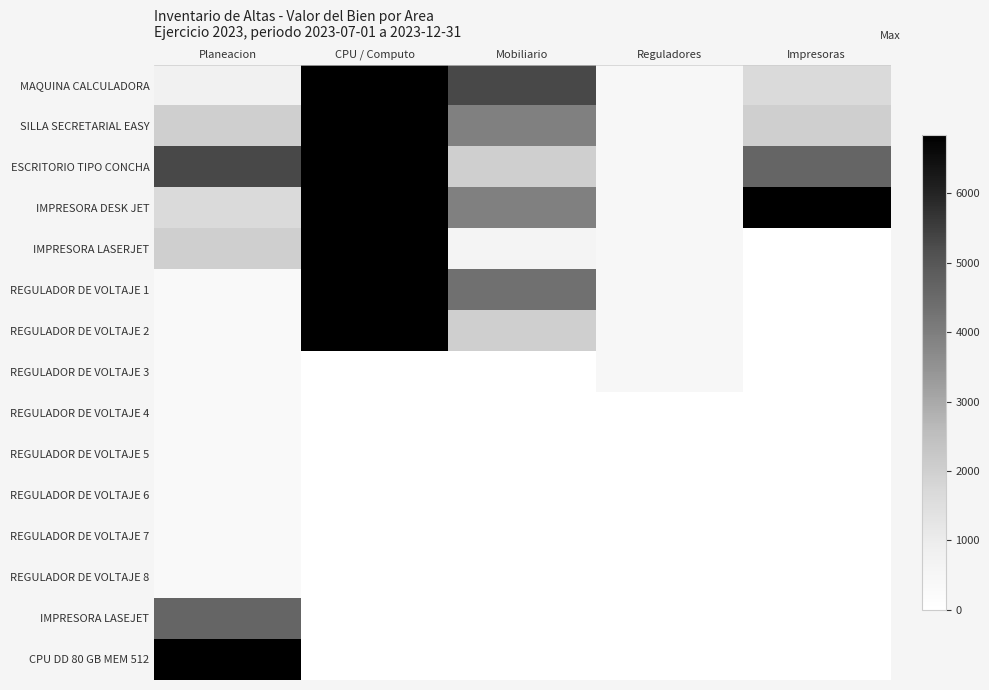

At Mobiliario, list the series in order from smallest to largest.

REGULADOR DE VOLTAJE 3, REGULADOR DE VOLTAJE 4, REGULADOR DE VOLTAJE 5, REGULADOR DE VOLTAJE 6, REGULADOR DE VOLTAJE 7, REGULADOR DE VOLTAJE 8, IMPRESORA LASEJET, CPU DD 80 GB MEM 512, IMPRESORA LASERJET, ESCRITORIO TIPO CONCHA, REGULADOR DE VOLTAJE 2, SILLA SECRETARIAL EASY, IMPRESORA DESK JET, REGULADOR DE VOLTAJE 1, MAQUINA CALCULADORA